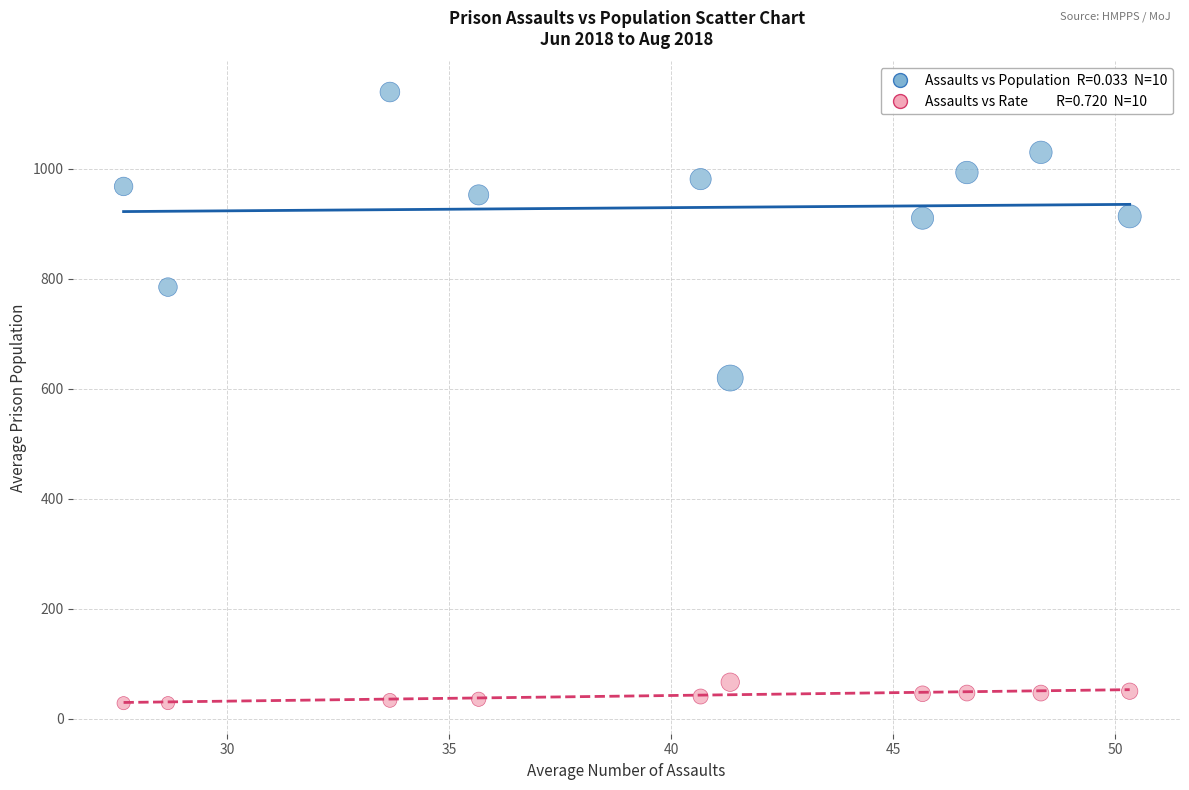

Across all data points, what is the range of Y values (max minus min)?

1111.1